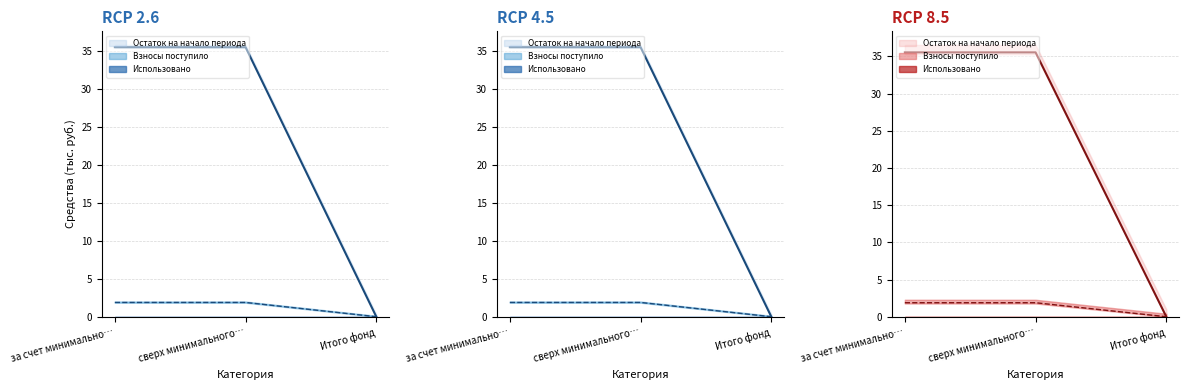

What is the difference between the maximum and minimum values in the Остаток на начало периода series?

35.5